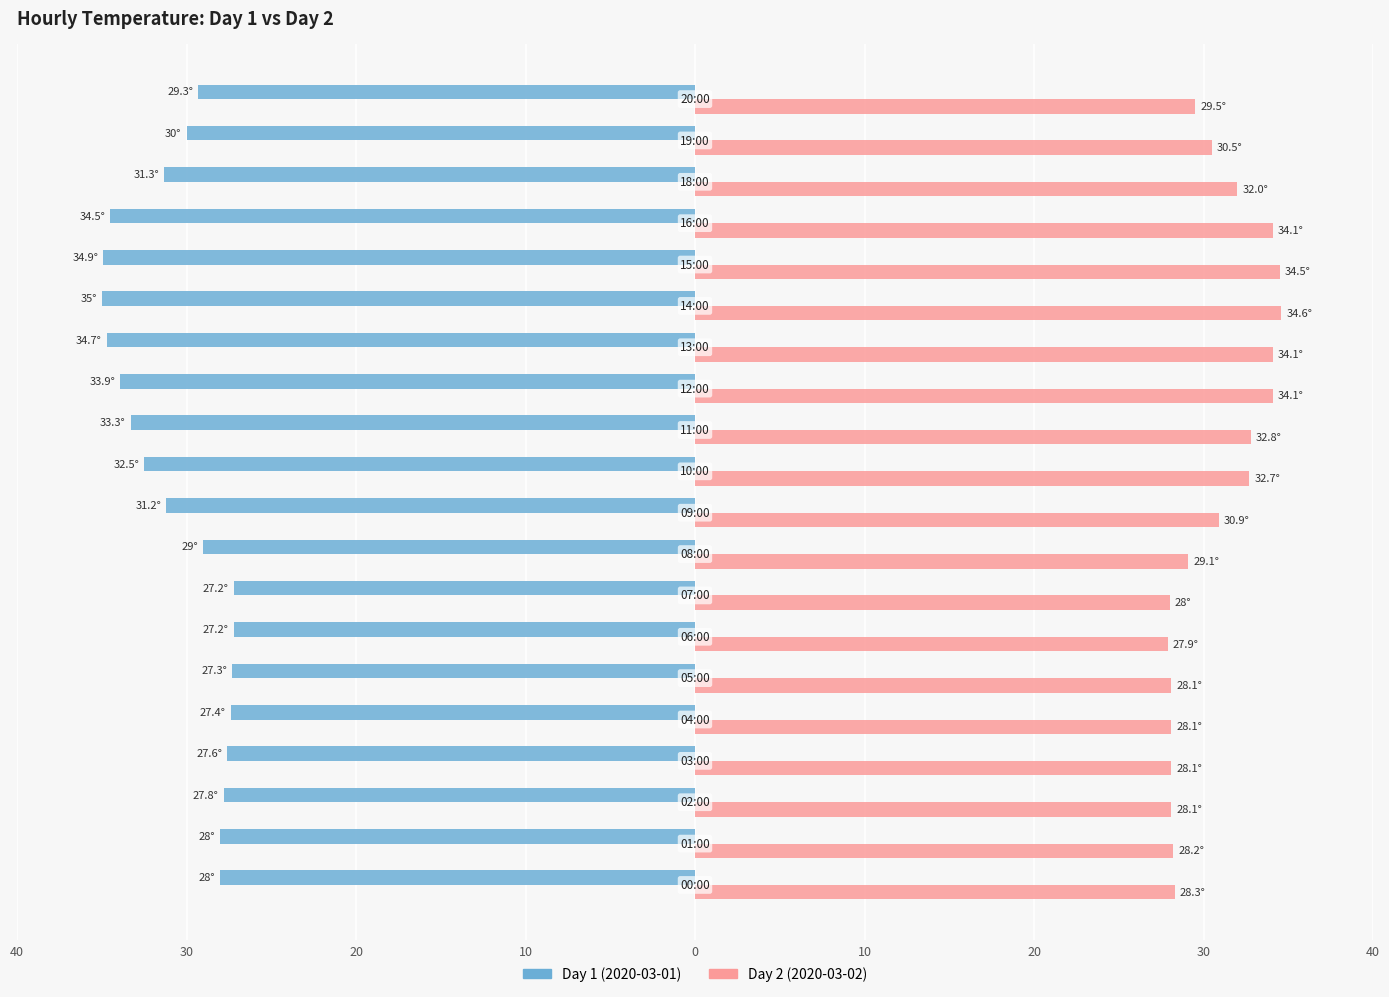

What is the label of the 19th bar from the right?

30